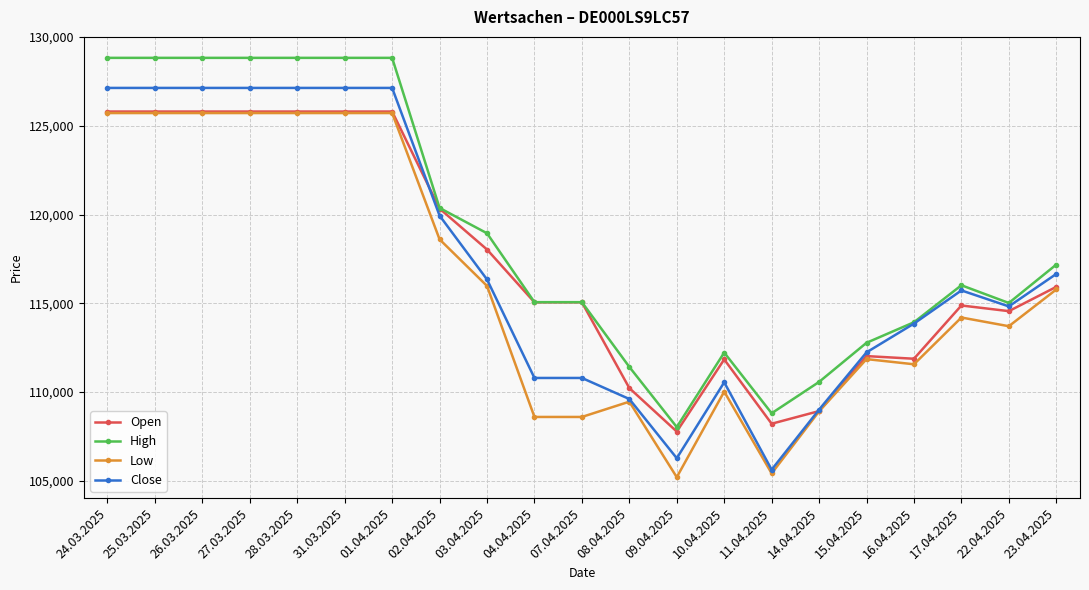

Which series has the largest total across all categories?

High